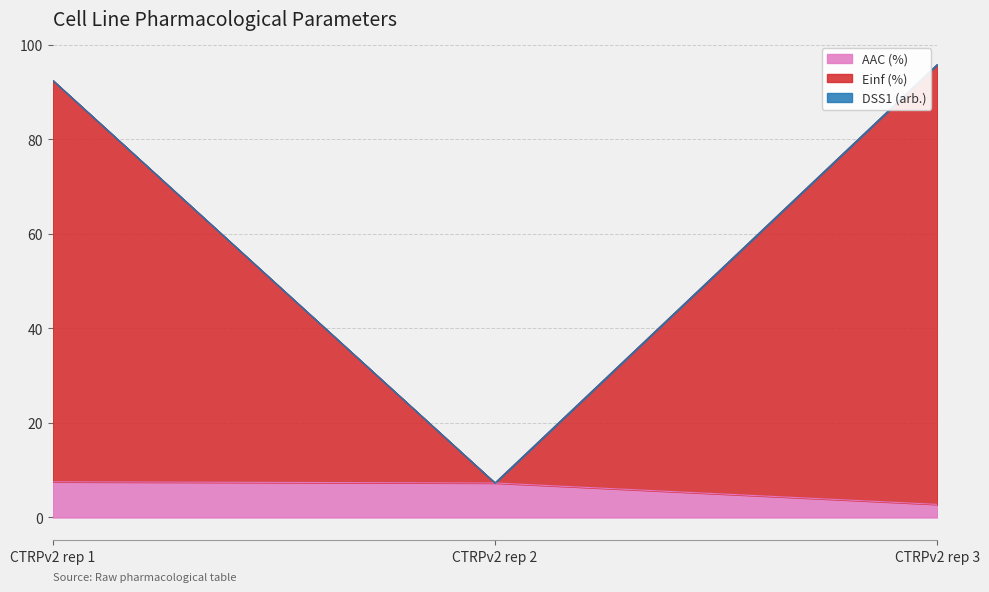

Rank the categories by AAC (%) value from highest to lowest.

CTRPv2 rep 1, CTRPv2 rep 2, CTRPv2 rep 3